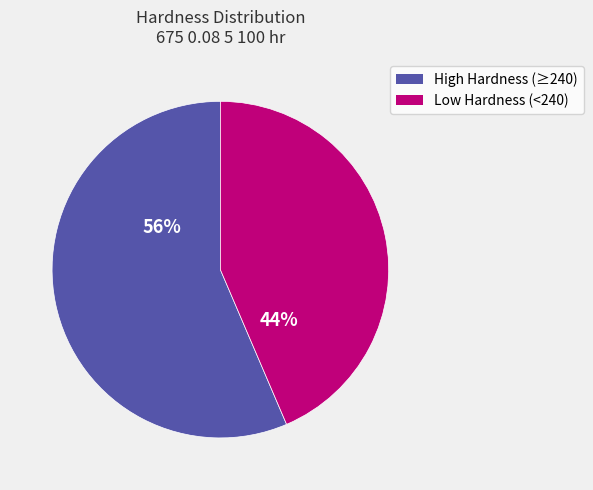

Which category has the biggest portion of the pie?

High Hardness (≥240)